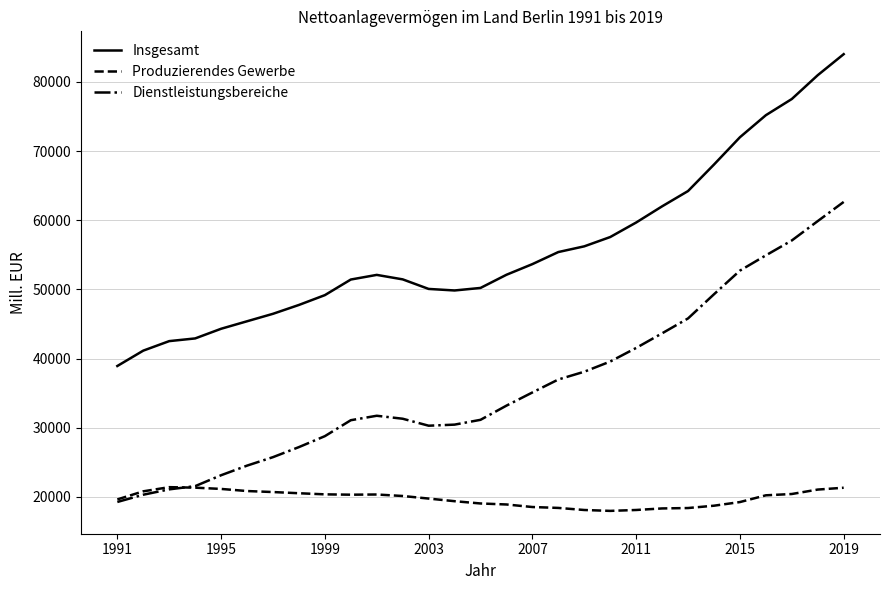

Which series has the largest total across all categories?

Insgesamt